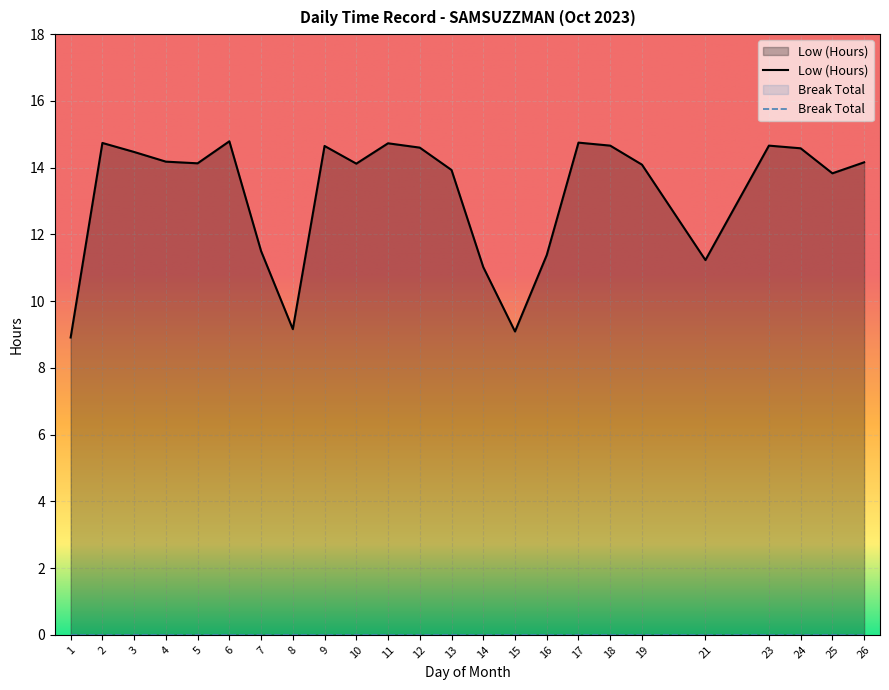

What is the smallest value displayed?

0.0